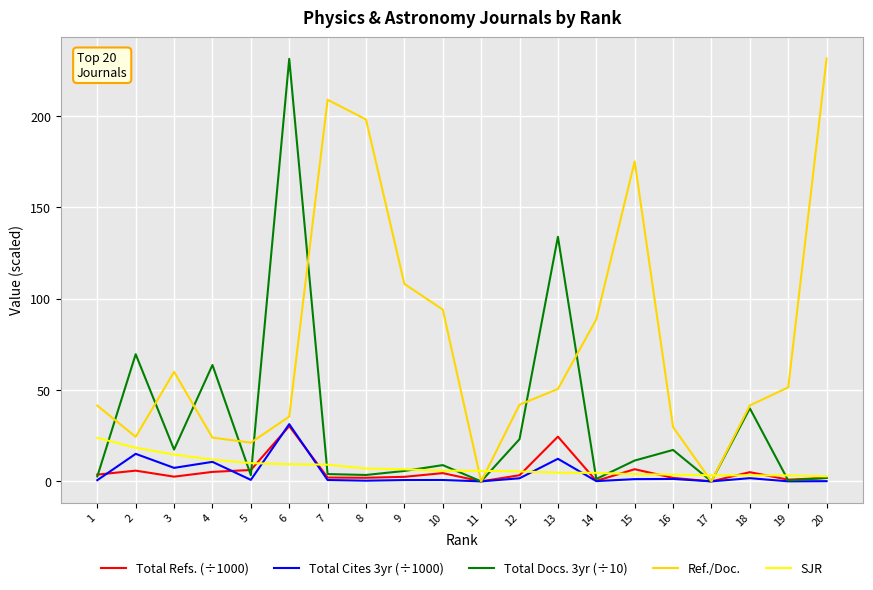

Is it true that Ref./Doc. equals 149.9 at 20?

False